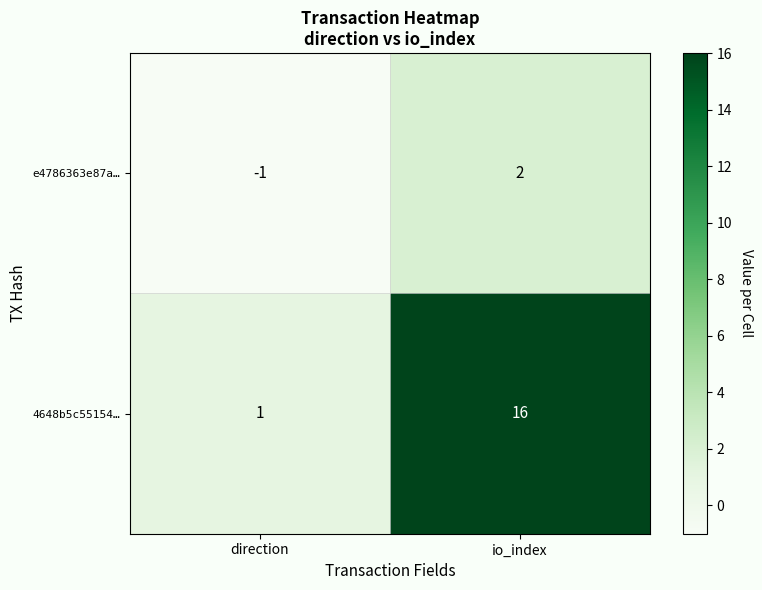

List the series in order of their overall mean, highest first.

4648b5c55154…, e4786363e87a…